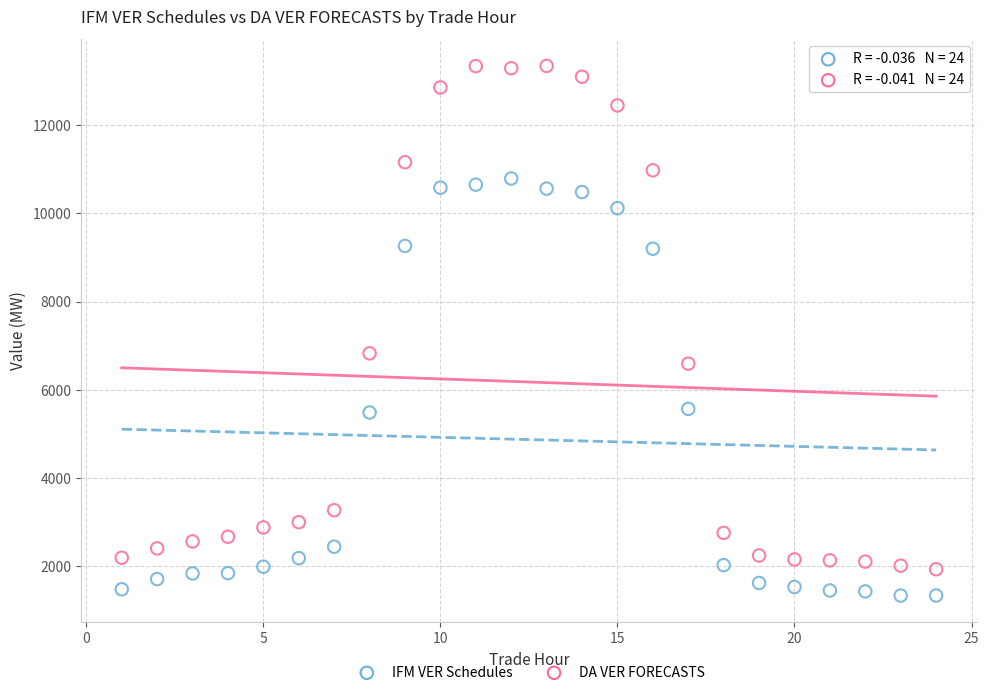

Across all data points, what is the range of X values (max minus min)?

23.0